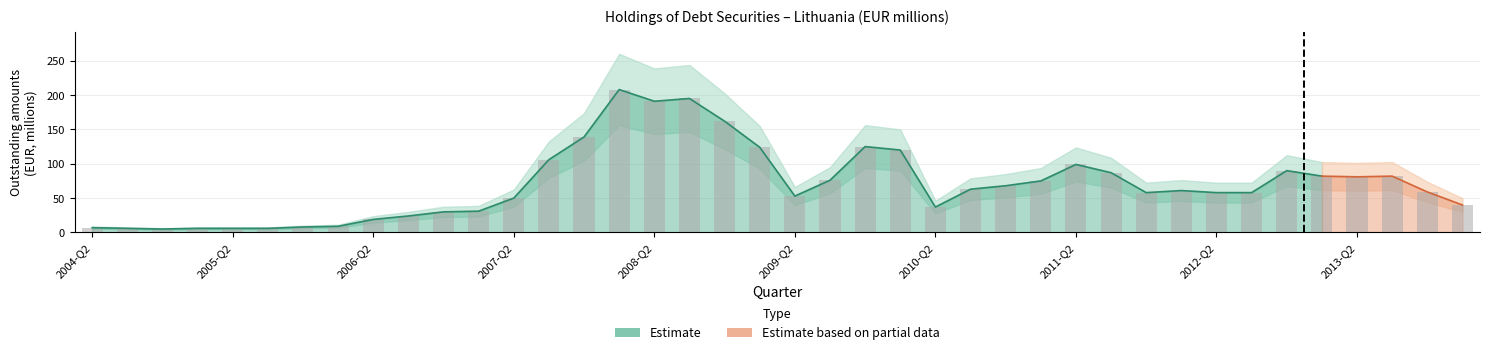

How many bars are there in total?

40